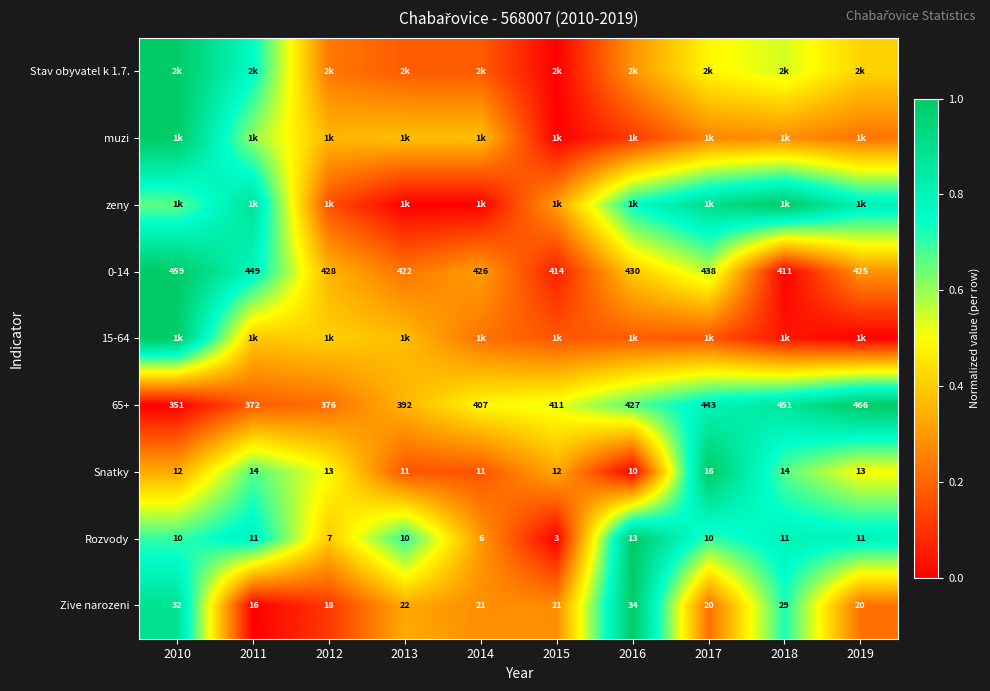

At which label is 0-14 closest to 0?

2018